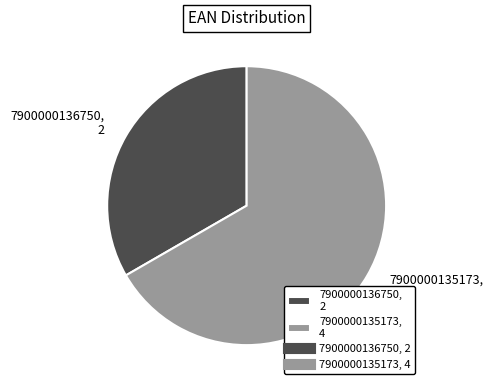

Rank the categories by value from lowest to highest.

7900000136750, 7900000135173